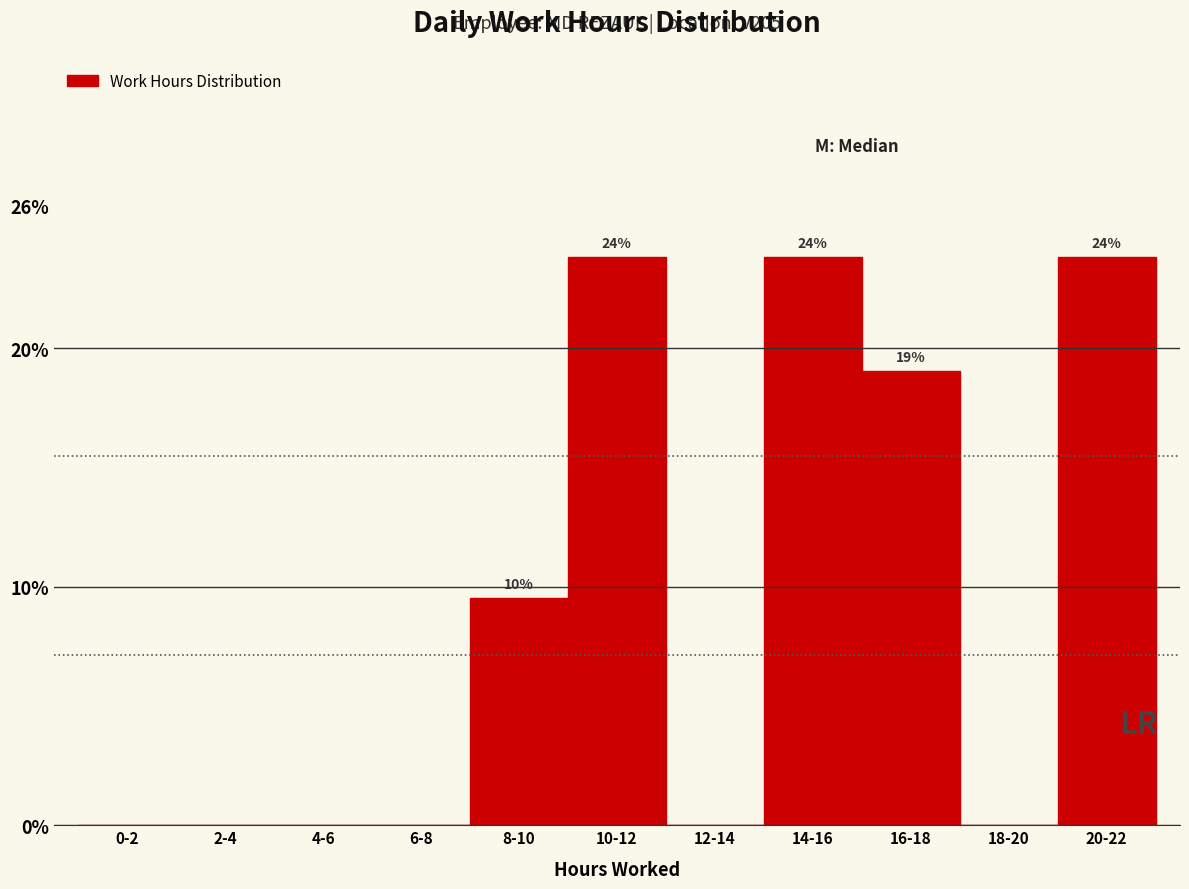

Reading right to left, list all the values displayed in this chart.

20-22=23.8	18-20=0.0	16-18=19.0	14-16=23.8	12-14=0.0	10-12=23.8	8-10=9.5	6-8=0.0	4-6=0.0	2-4=0.0	0-2=0.0